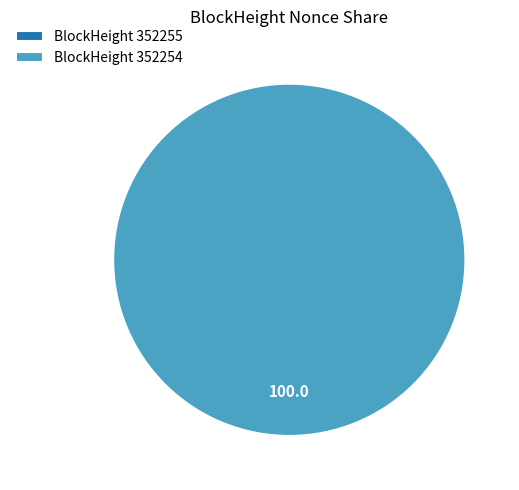

What is the largest slice in the pie chart?

352254